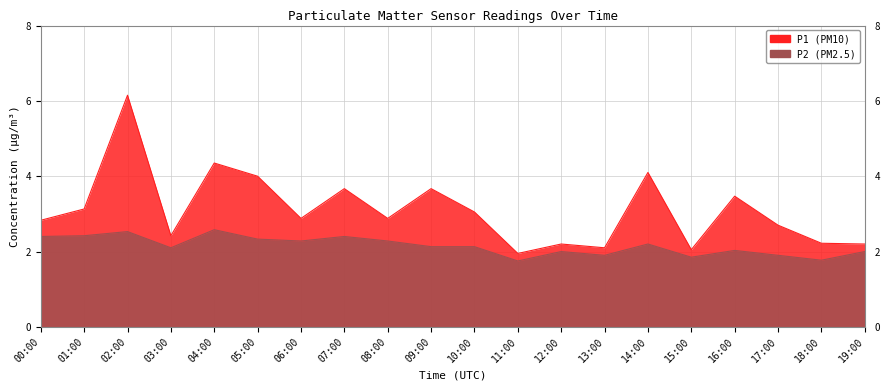

The value of P1 at 00:00 is 1.3. True or false?

False